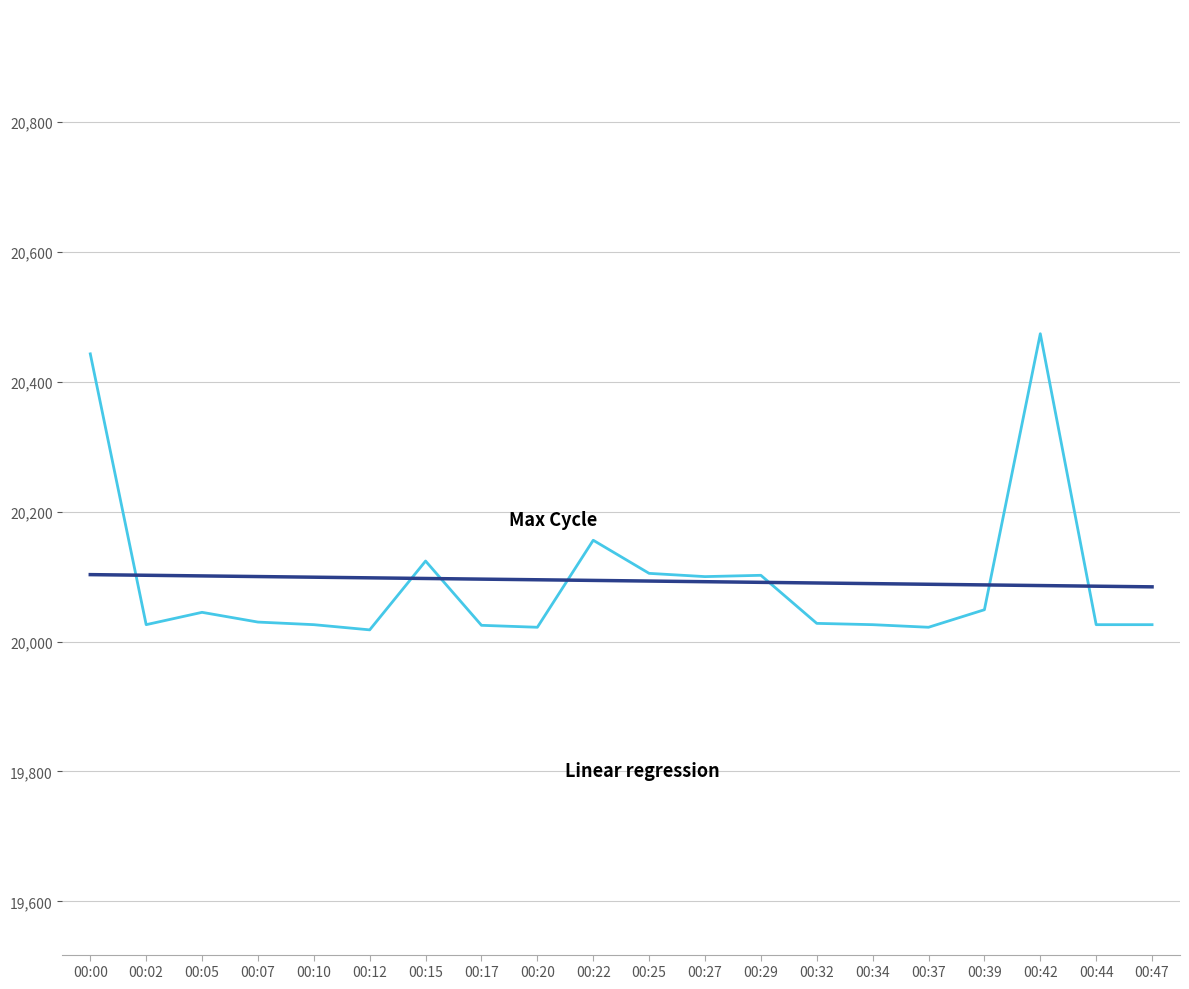

What is the total value across all series at 00:34?

40115.2